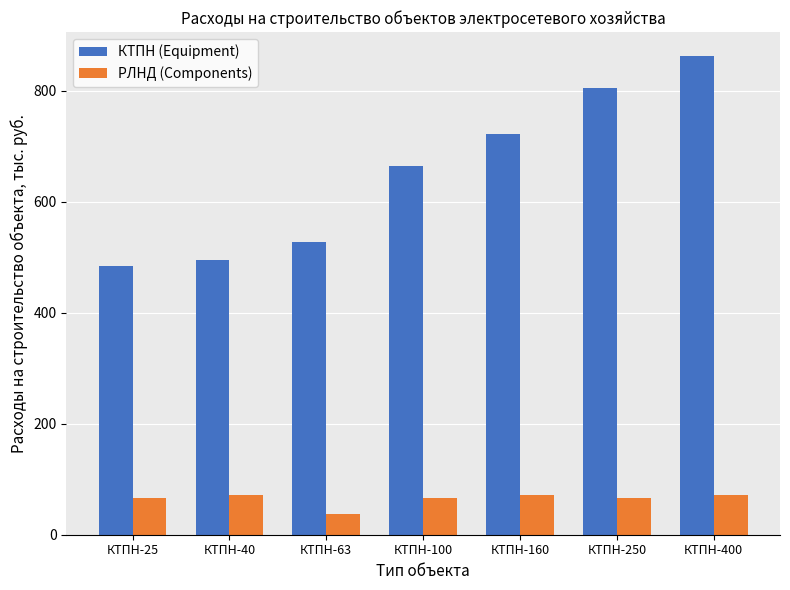

Is the value of КТПН (Equipment) at КТПН-160 greater than the value of РЛНД (Components) at КТПН-63?

Yes